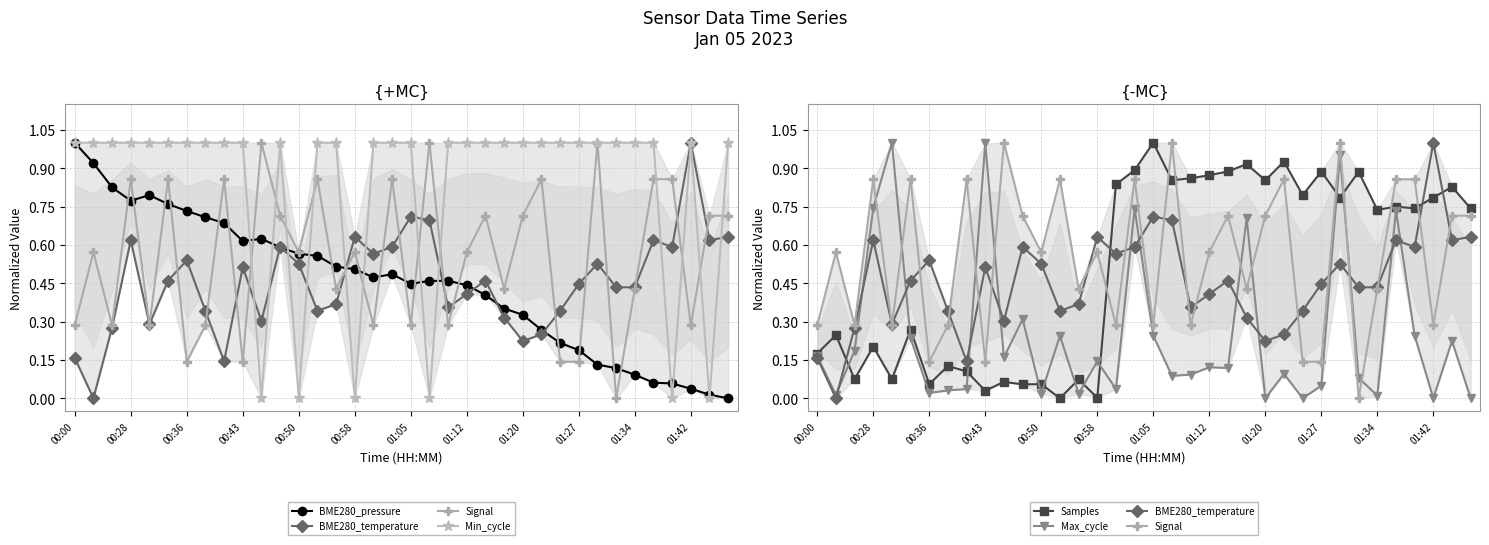

Is it true that Min_cycle equals 1.4 at 00:50?

False